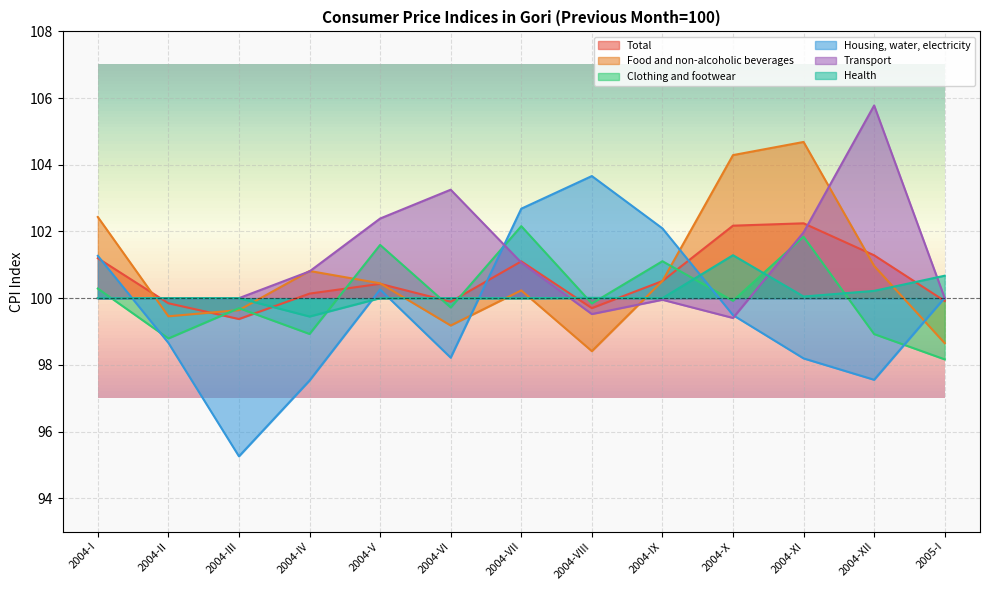

At which category is the sum across all series the highest?

2004-XI